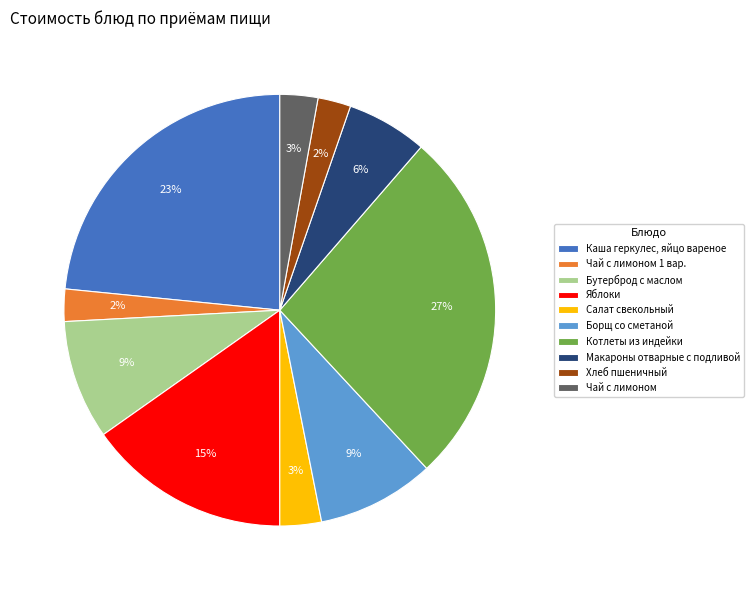

To the nearest percent, what is the difference between the Макароны отварные с подливой and Каша геркулес, яйцо вареное slice percentages?

17%